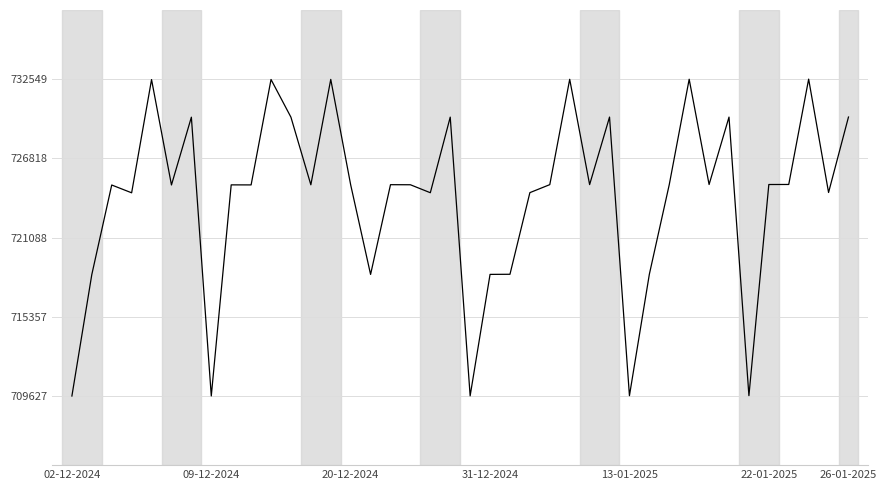

What is the minimum value shown in the chart?

709627